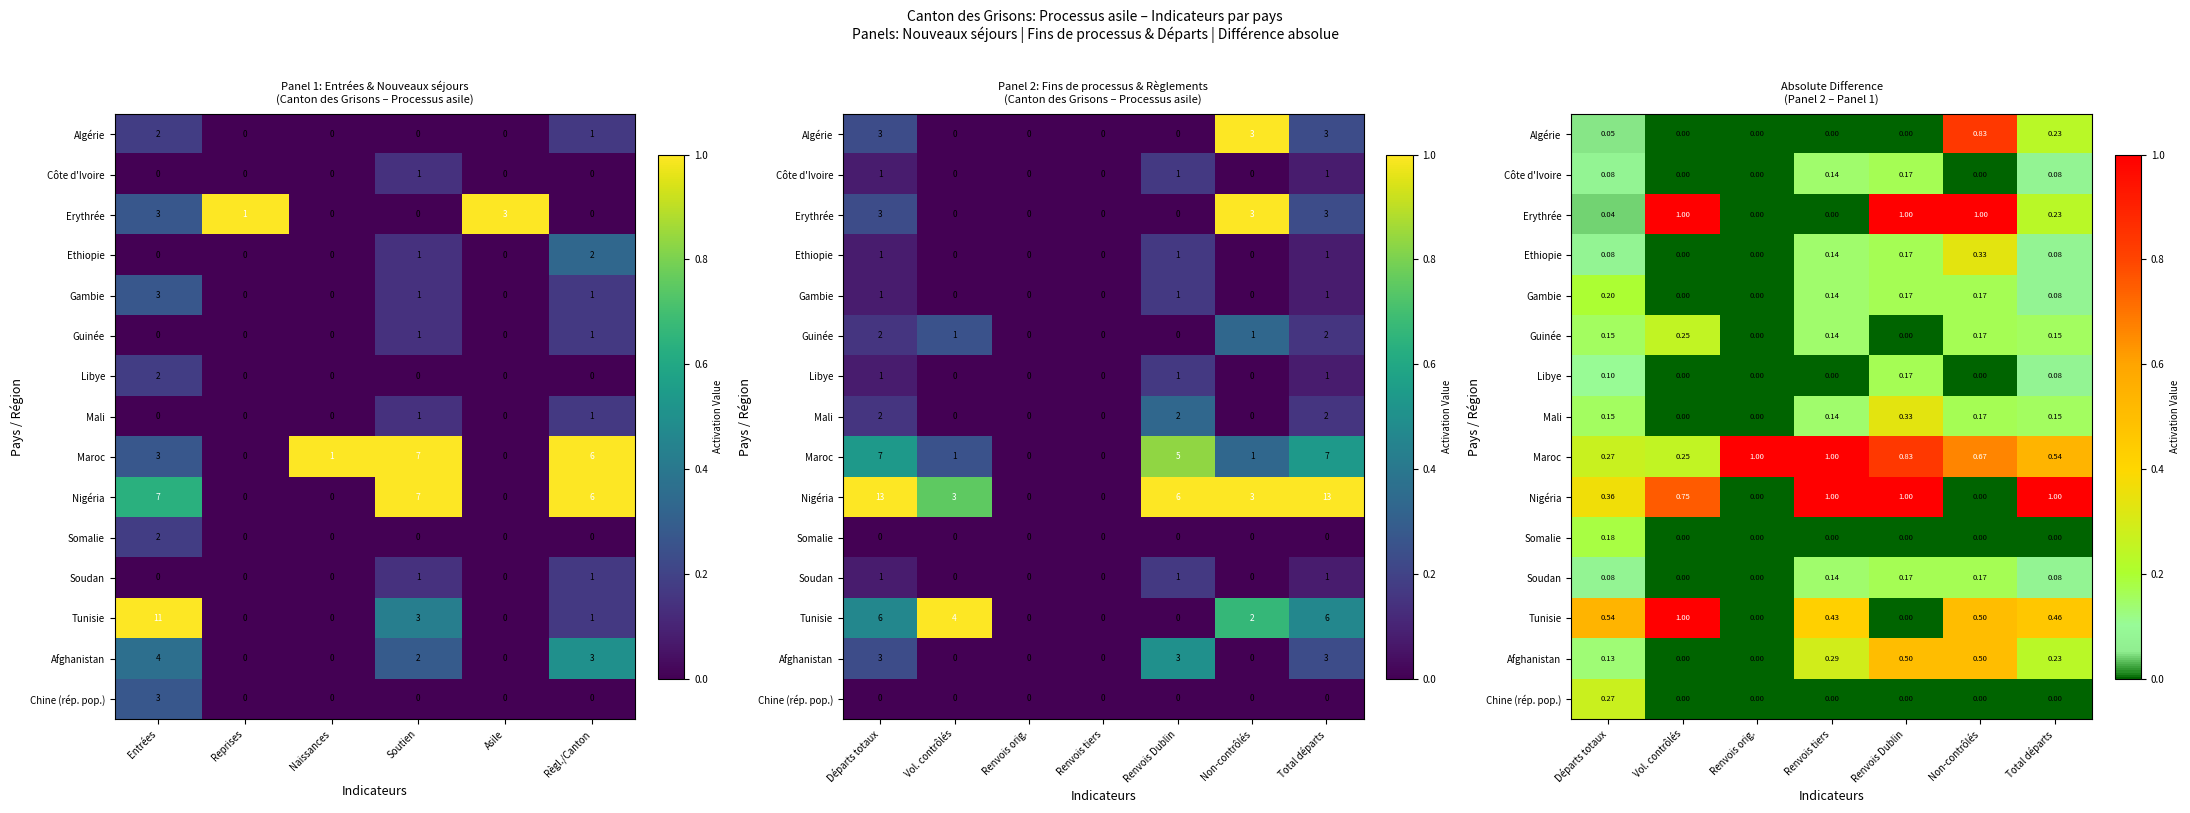

Count the number of data series in this chart.

15